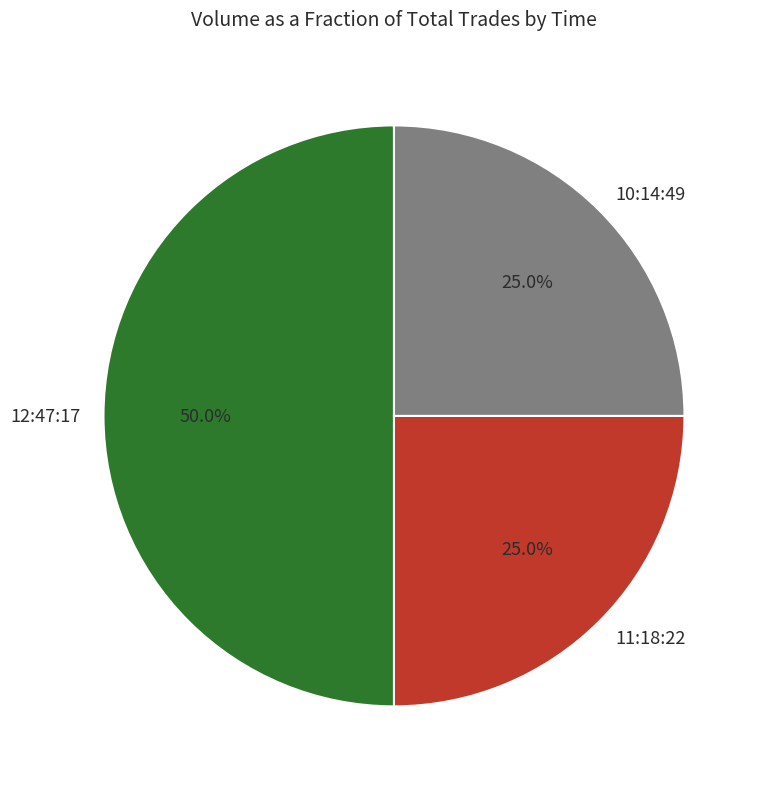

How many slices are in this pie chart?

3